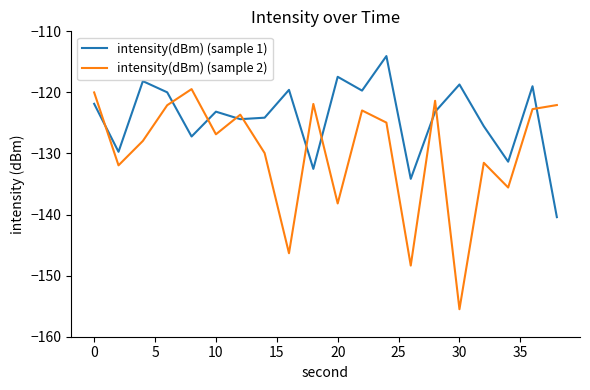

What is the maximum value shown in the chart?

-114.1